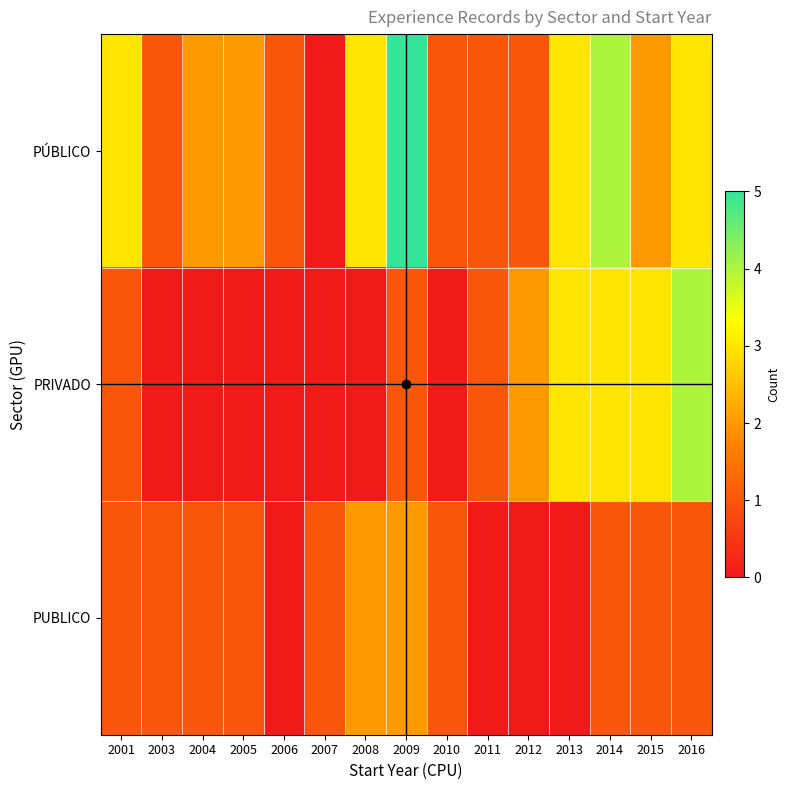

Rank the series by their average value, from highest to lowest.

PÚBLICO, PRIVADO, PUBLICO